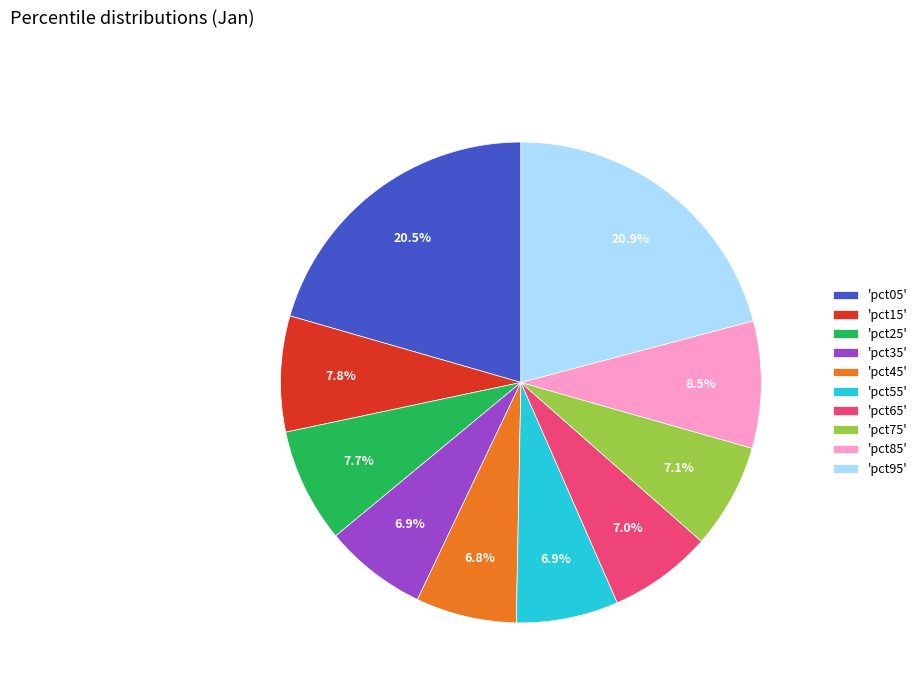

Does any single category account for the majority?

No